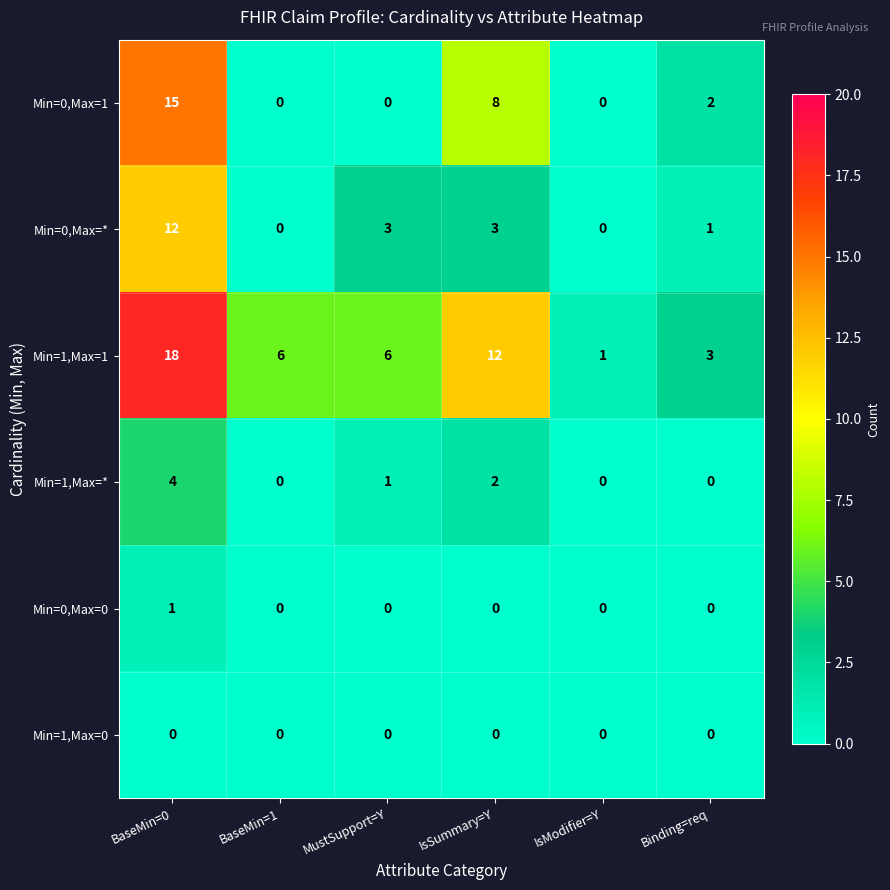

Is it true that Min=0,Max=1 equals 3 at Binding=req?

False